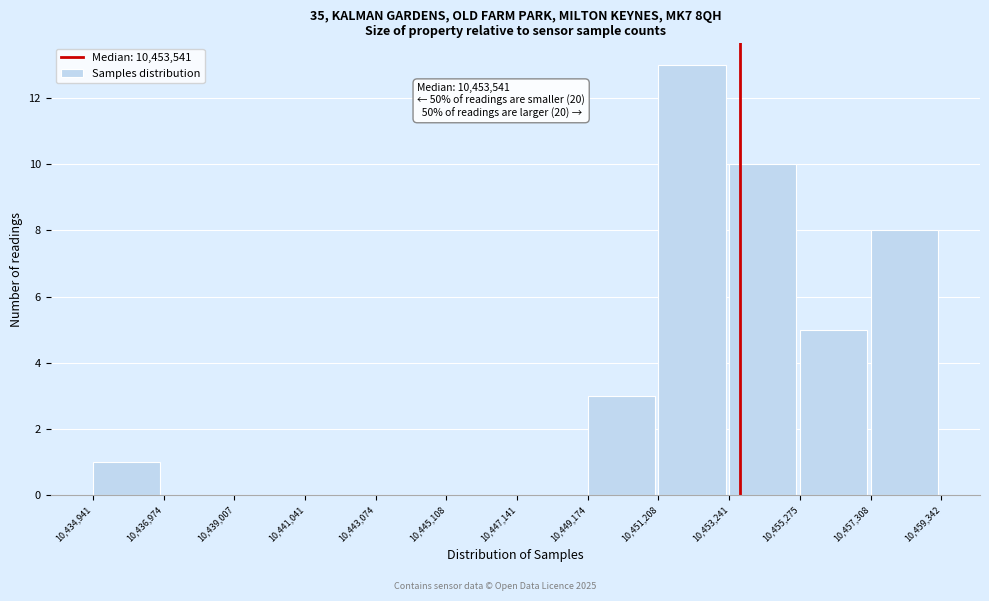

Over which range of the x-axis is the bar tallest?

10,451,208 to 10,453,241